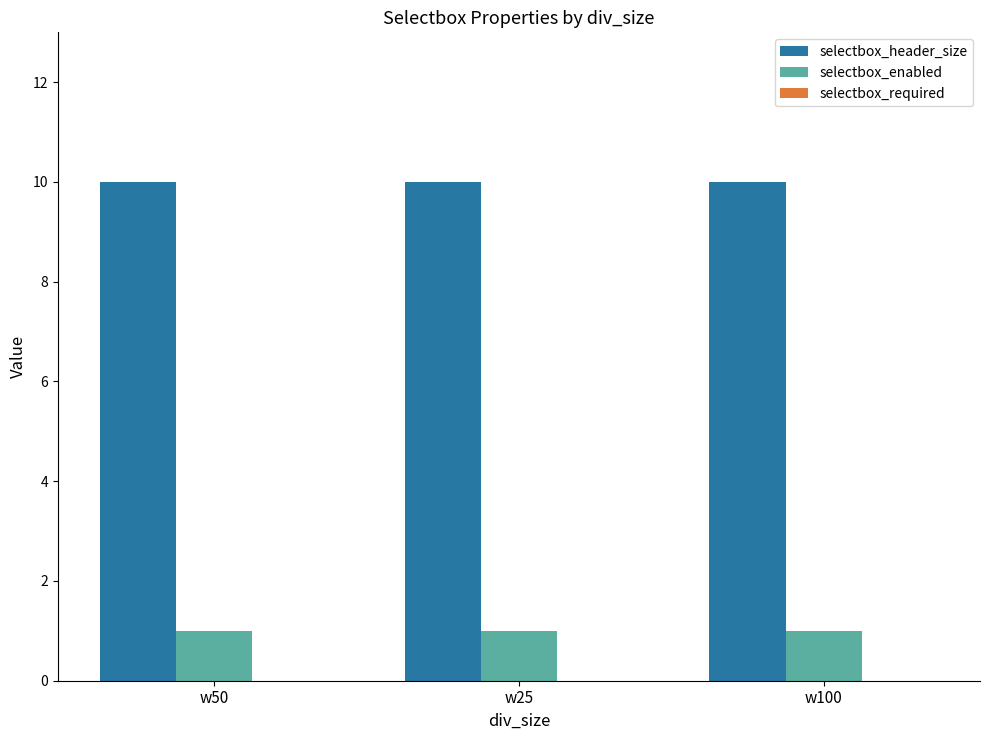

What is the label of the 3rd bar from the right?

w50